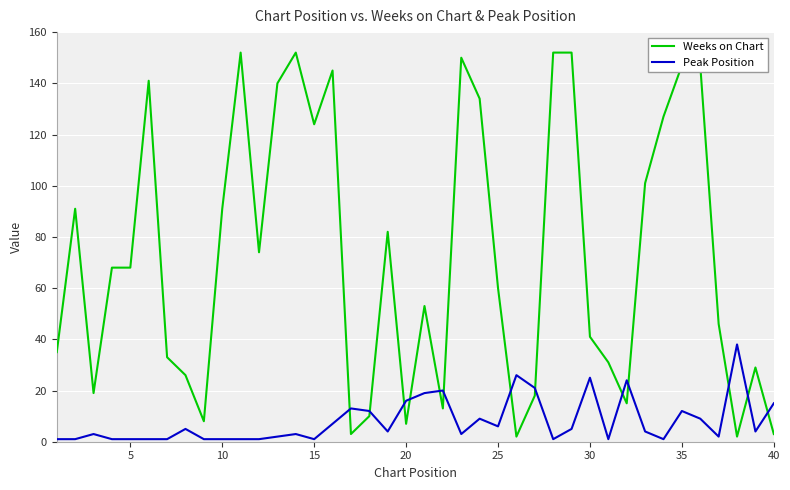

Which series ends up on top after the final intersection of Weeks on Chart and Peak Position?

Peak Position